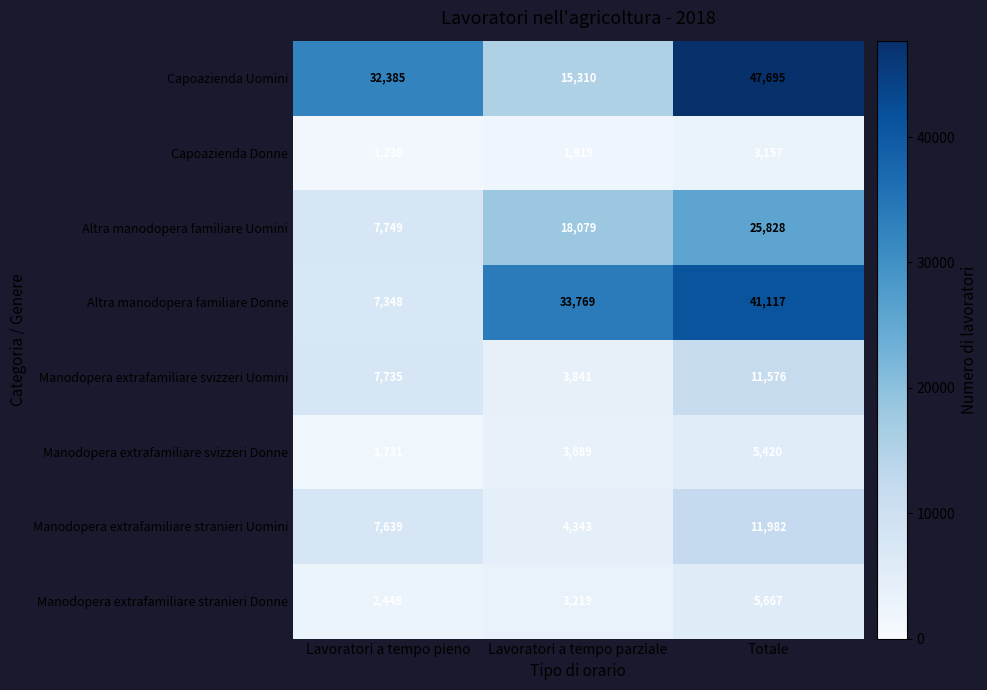

At how many categories does at least one series exceed 4154?

3